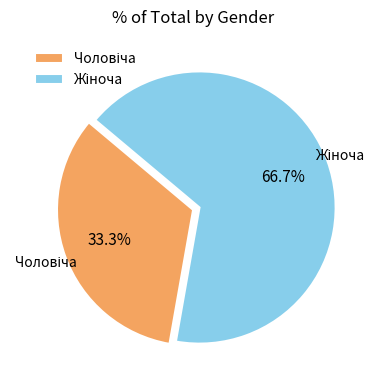

Does any single category account for the majority?

Yes